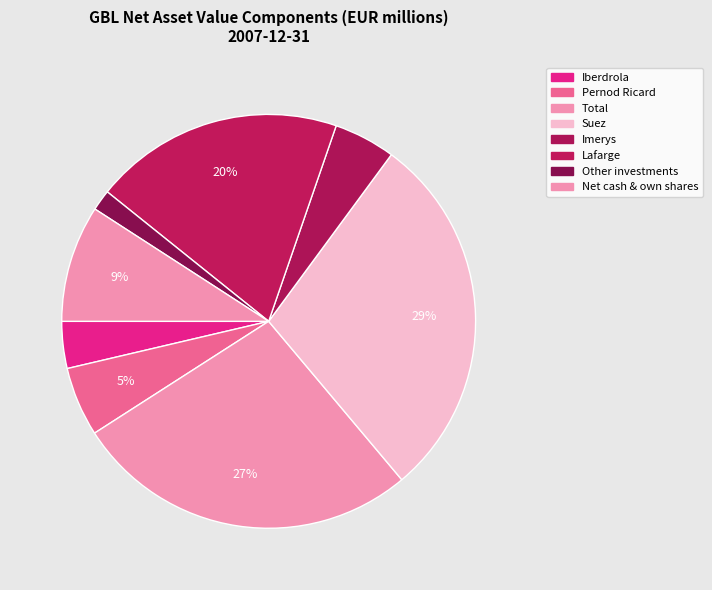

How much of the chart is everything except Lafarge?

80.5%